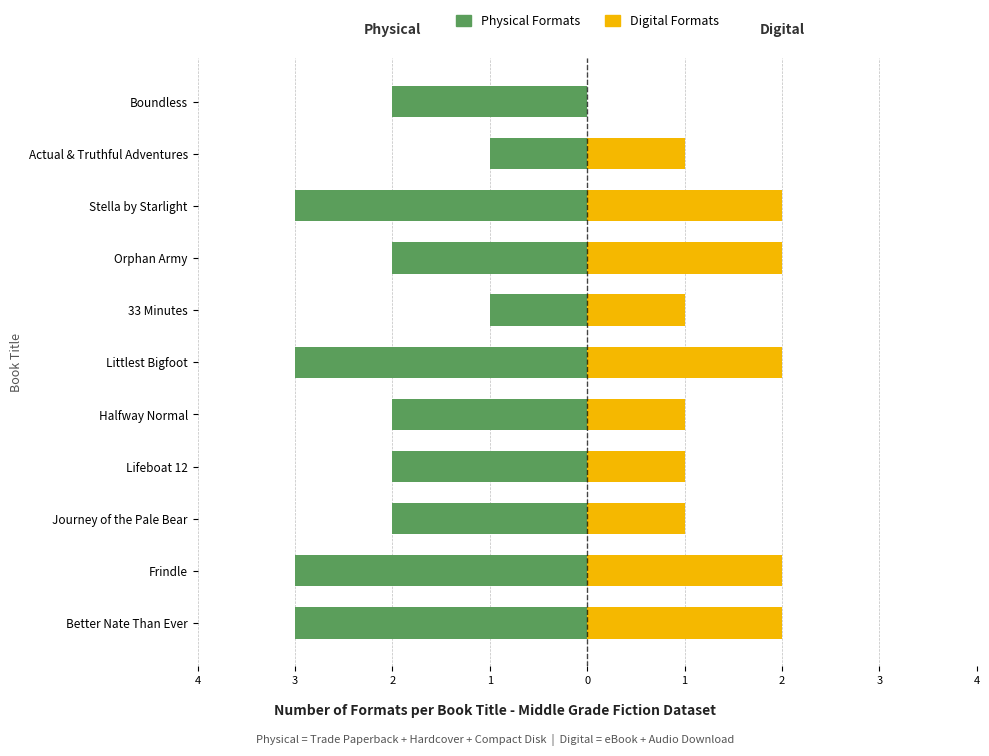

How many values in the Physical Formats series are below -2?

4